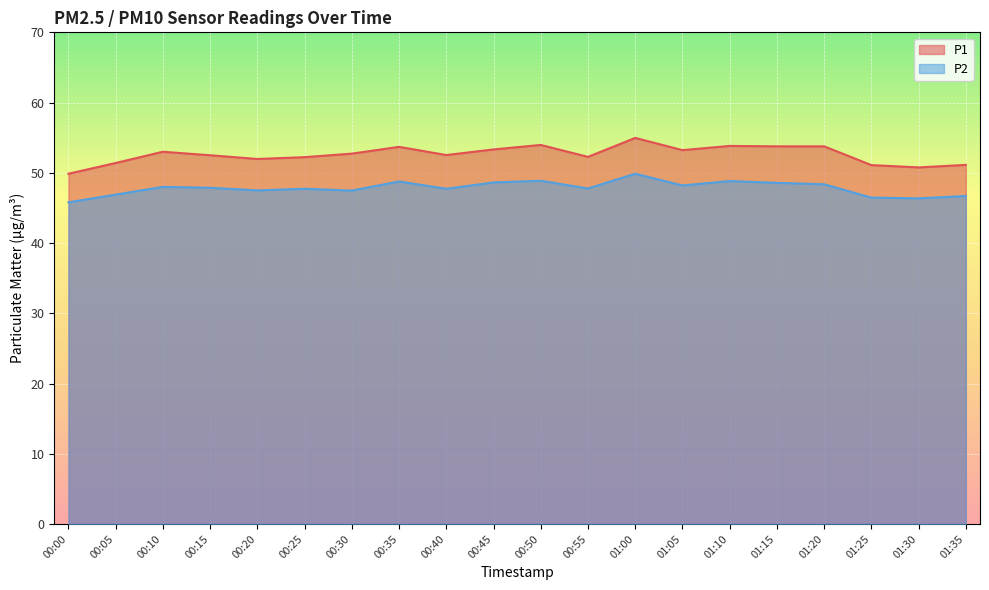

What is the difference between the P2 values at 00:35 and 00:10?

0.8